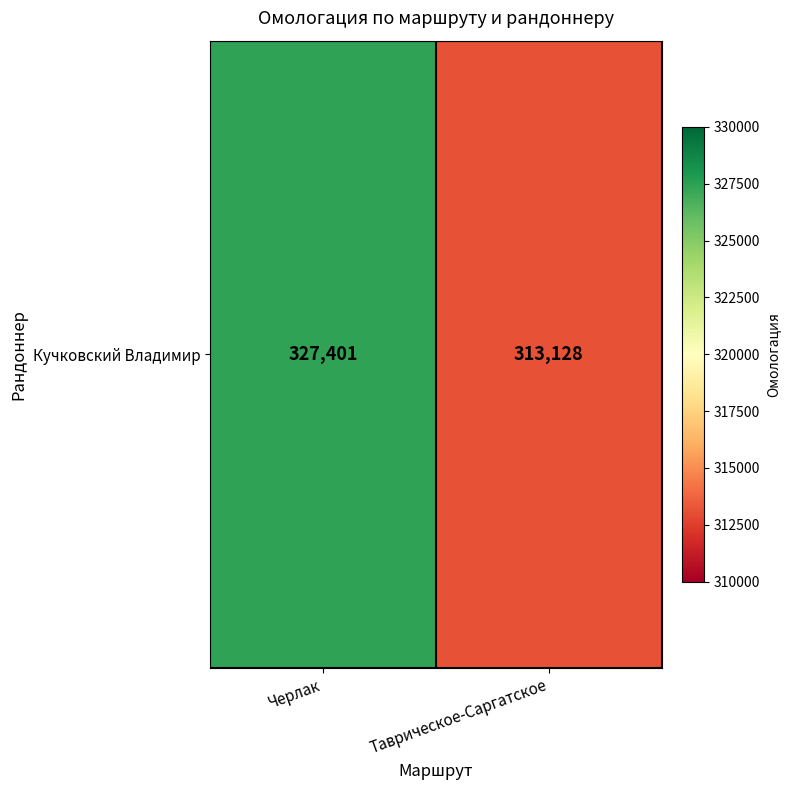

The value at Черлак is 220242. True or false?

False